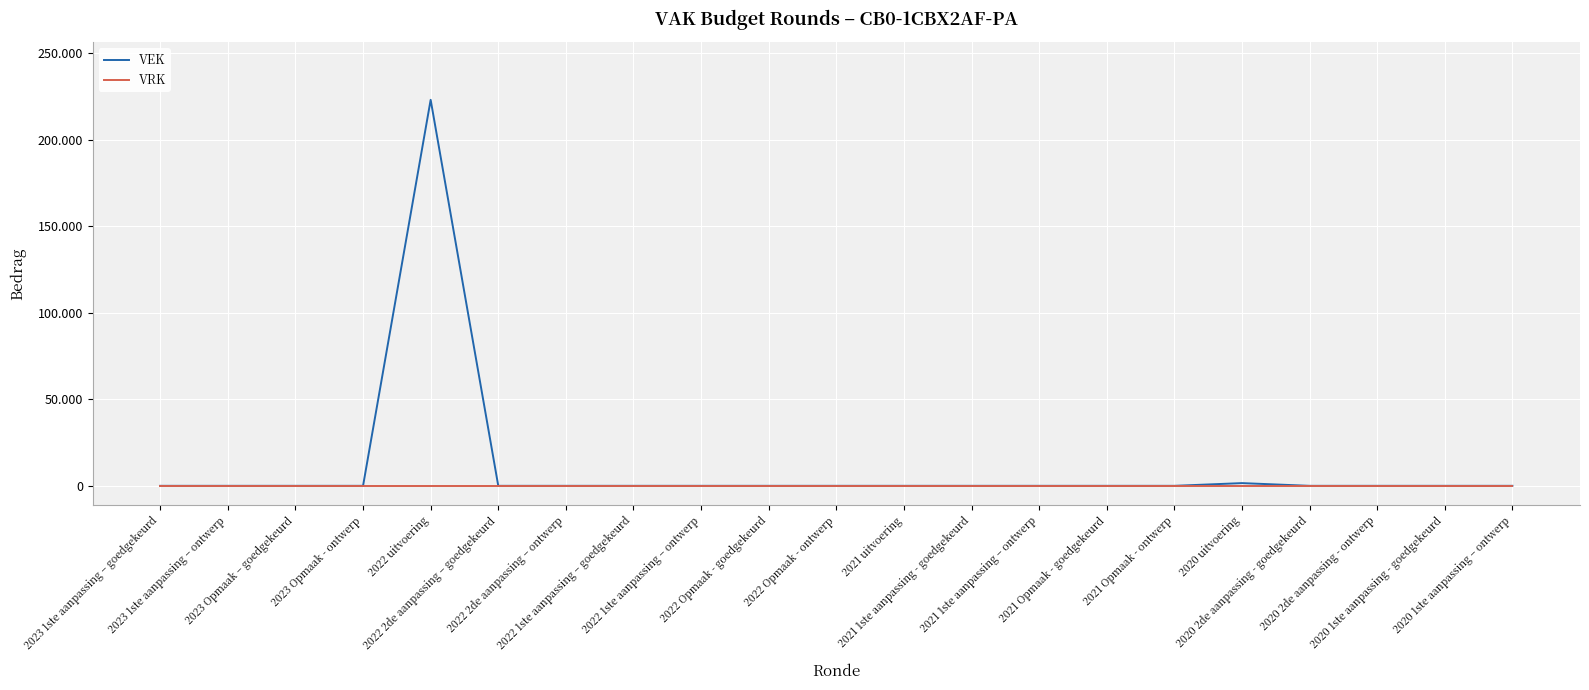

At 2022 Opmaak - ontwerp, list the series in order from smallest to largest.

VEK, VRK